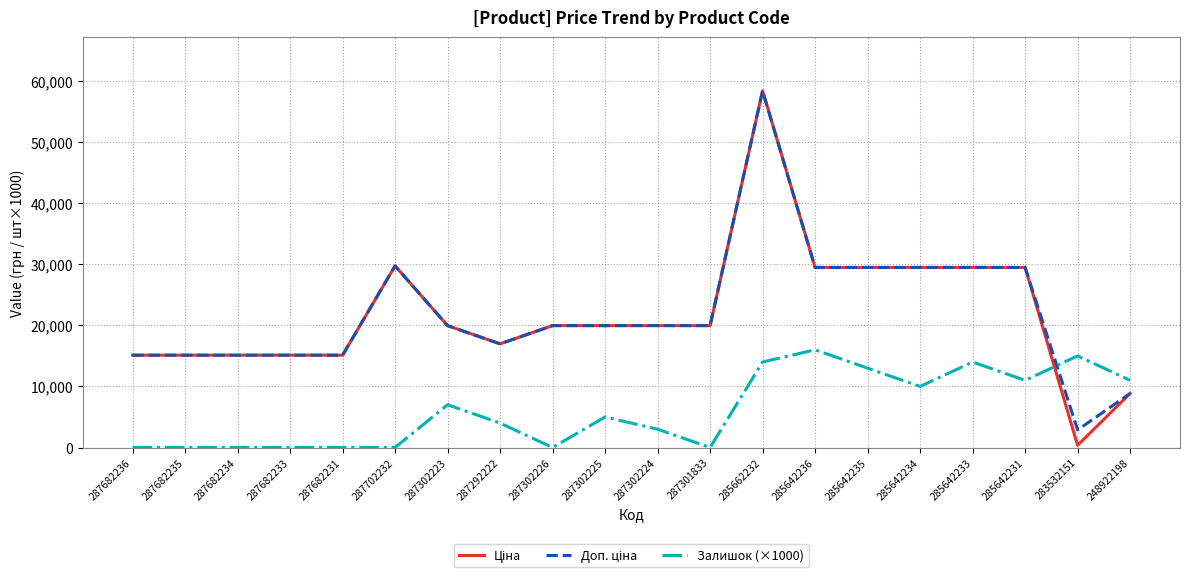

True or false: Залишок (×1000) has a value of 10256.4 at 287702232.

False